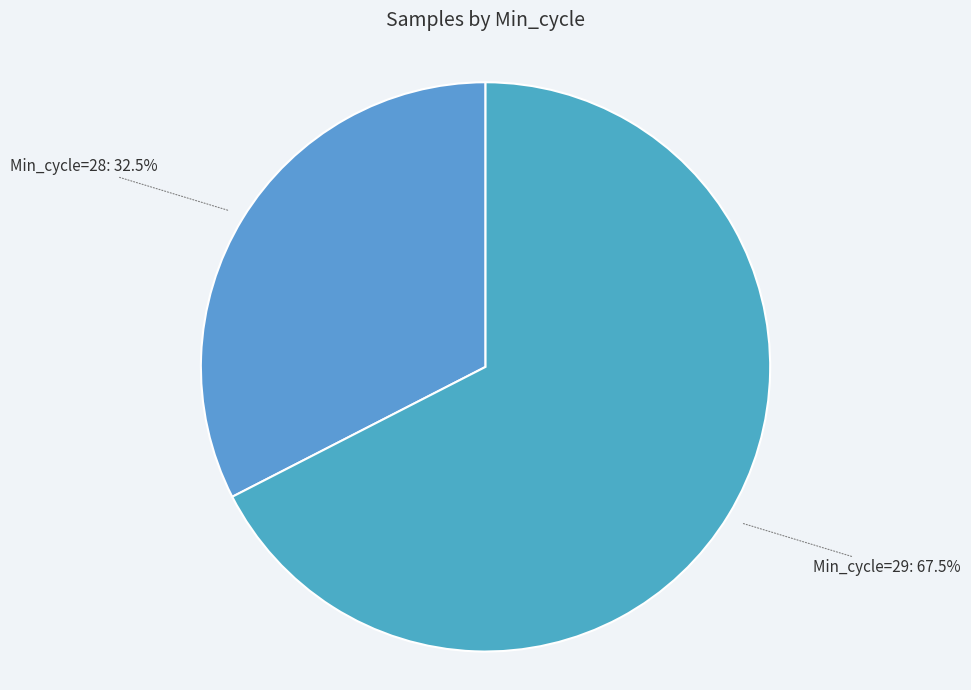

What is the ratio of the value at Min_cycle=28 to the value at Min_cycle=29?

0.5